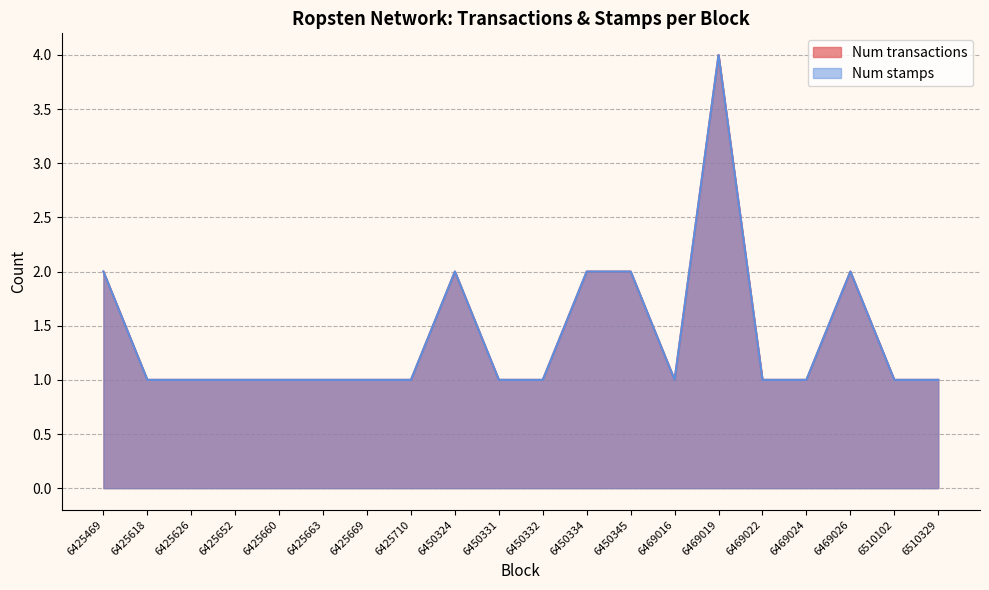

Count the Num stamps values in the range 1 to 2.

19